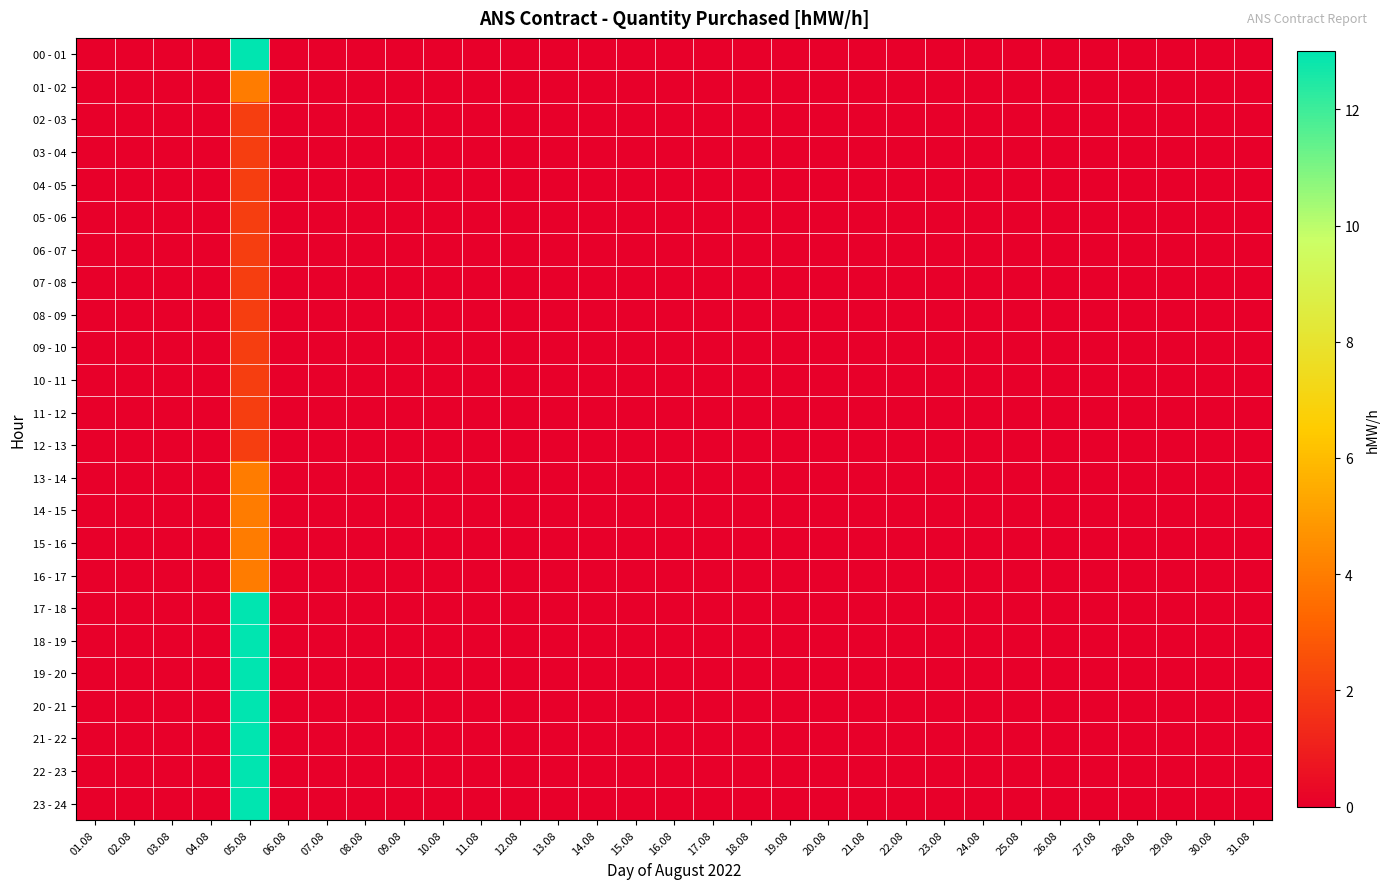

Count the number of categories in the chart.

31